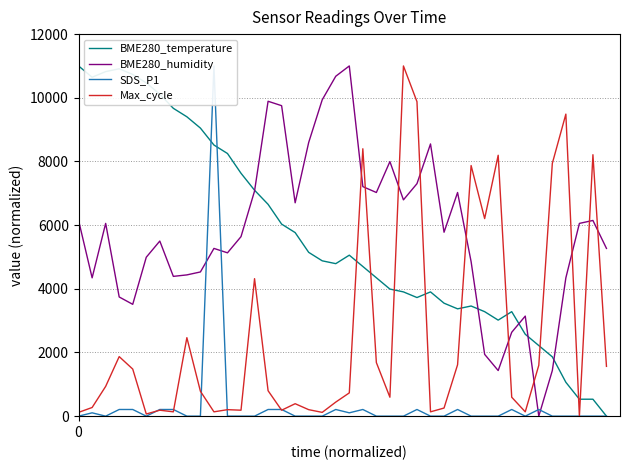

After their last crossing, which series has the higher values: Max_cycle or BME280_temperature?

Max_cycle